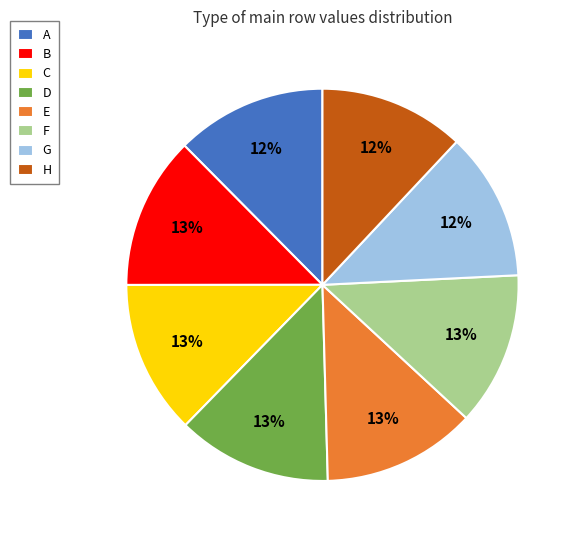

How many slices are in this pie chart?

8